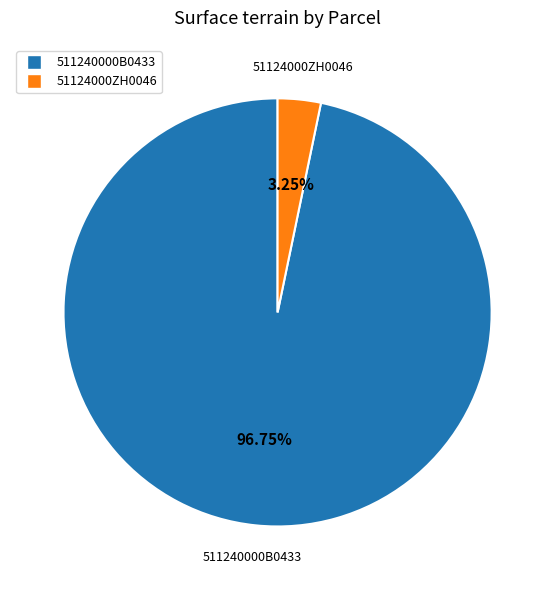

Rank the categories by value from highest to lowest.

511240000B0433, 51124000ZH0046